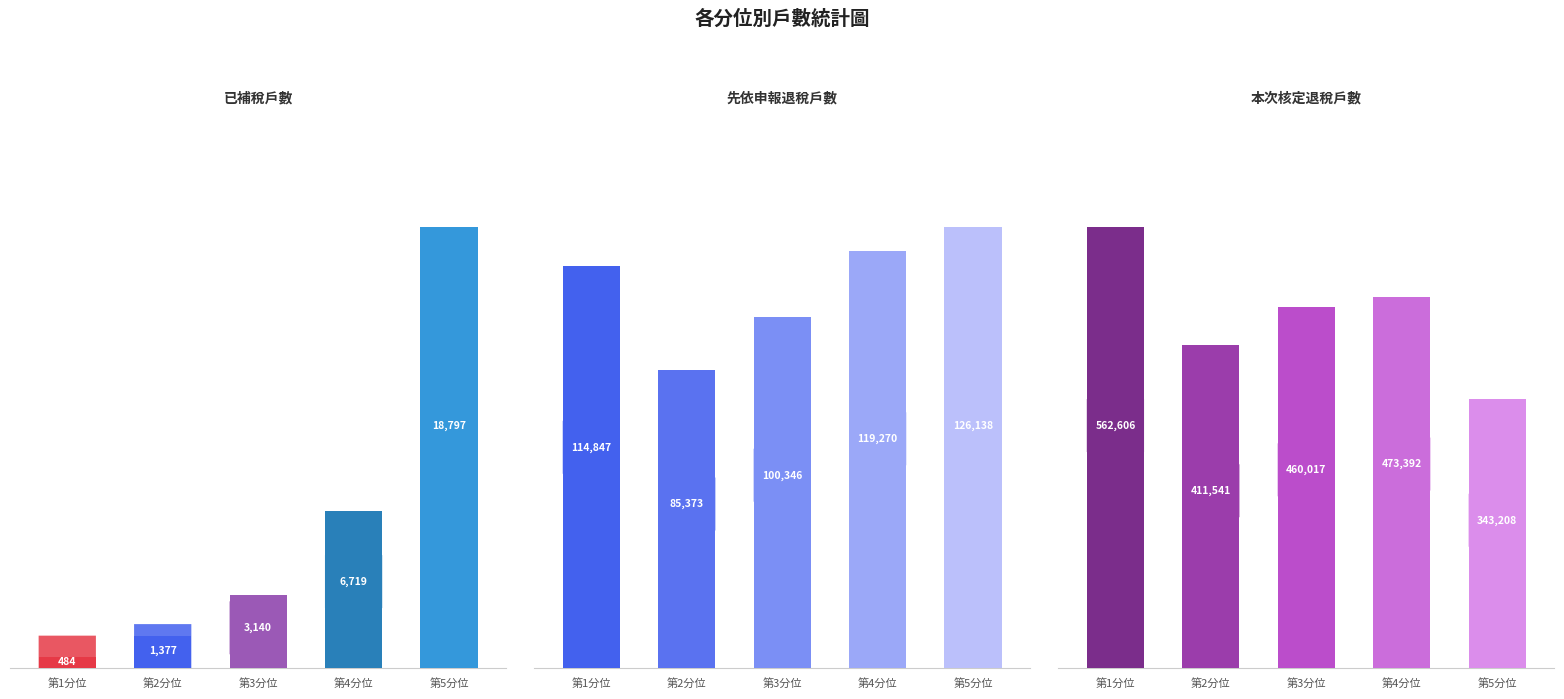

What is the smallest value displayed?

484